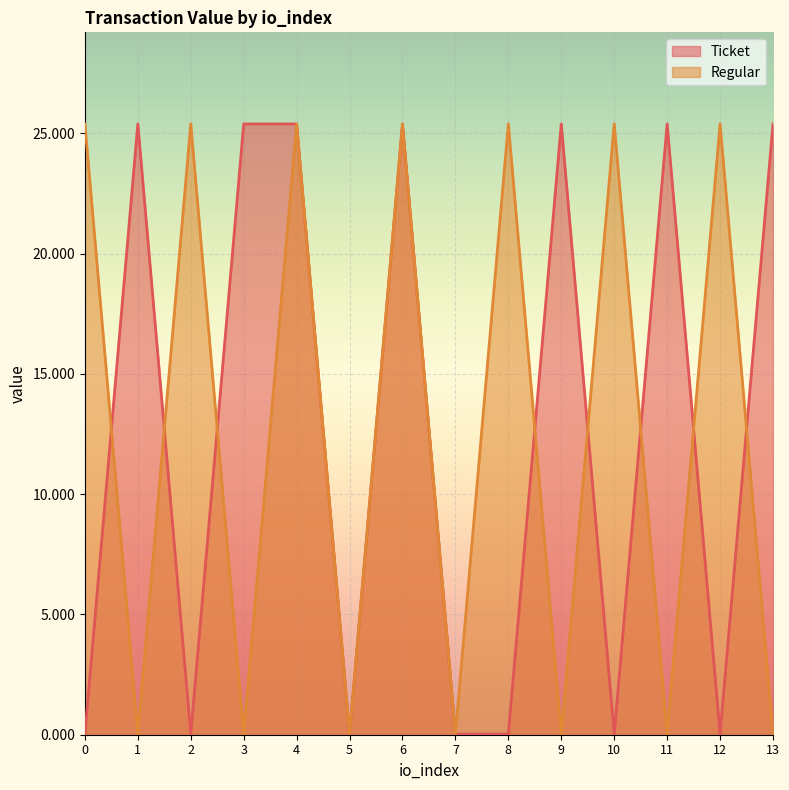

The value of Regular at 11 is 0.0. True or false?

True